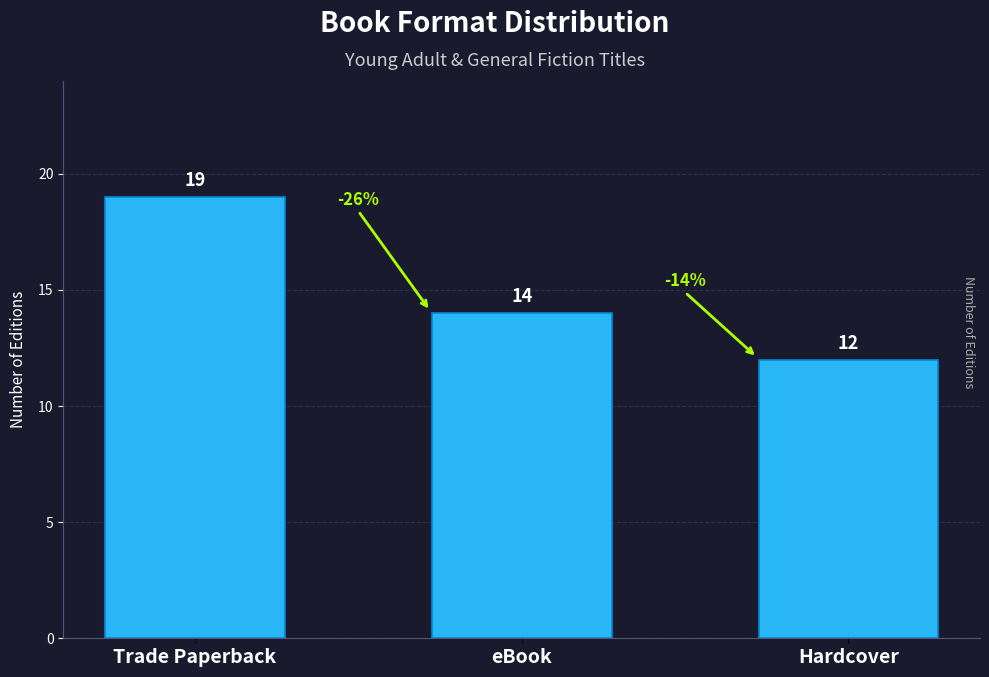

What is the sum of the values at Trade Paperback and eBook?

33